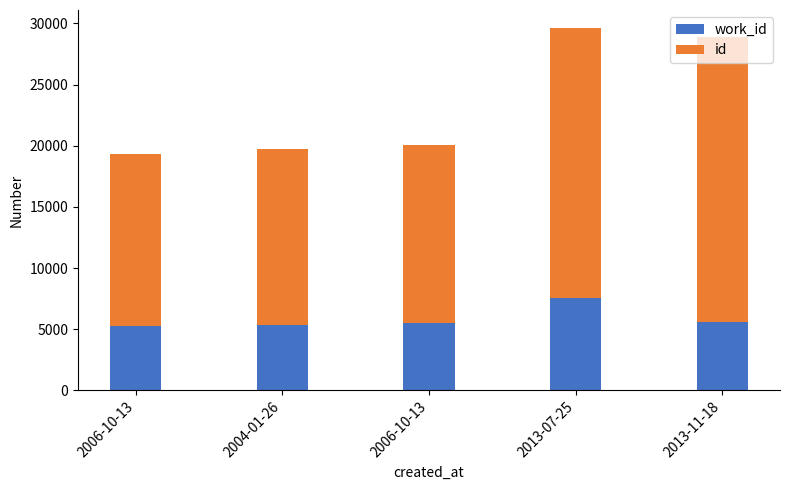

Are the bars grouped side by side (vs. stacked)?

No